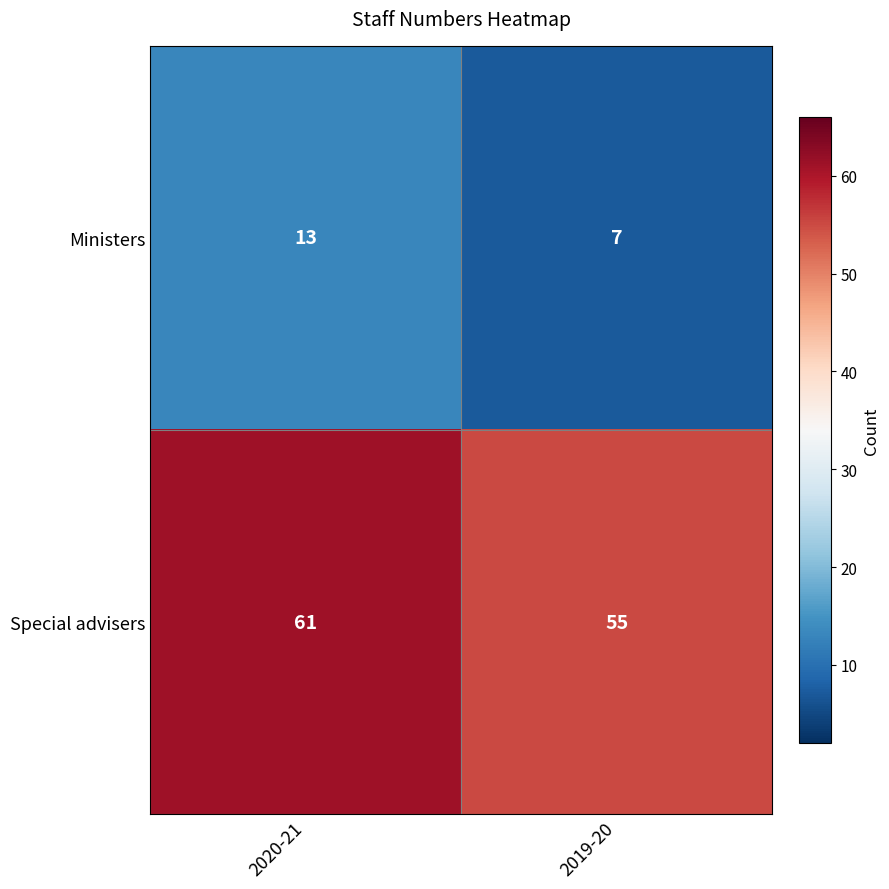

At how many categories does at least one series exceed 27?

2